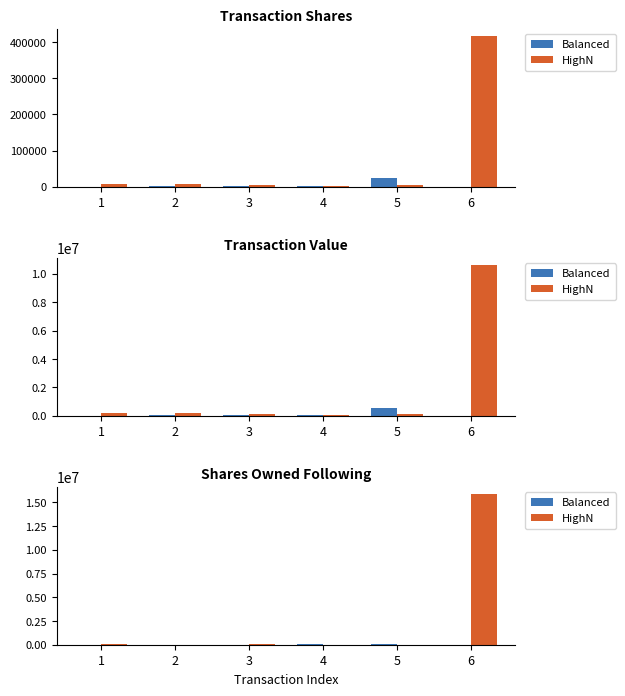

At which label does HighN reach its peak?

6